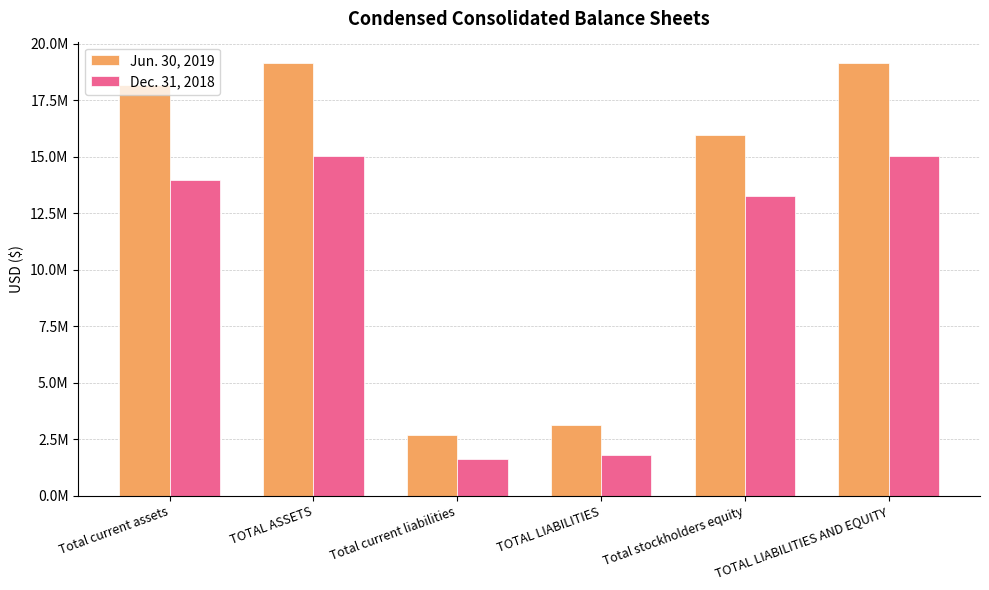

At which label does Dec. 31, 2018 first exceed 13951834?

TOTAL ASSETS